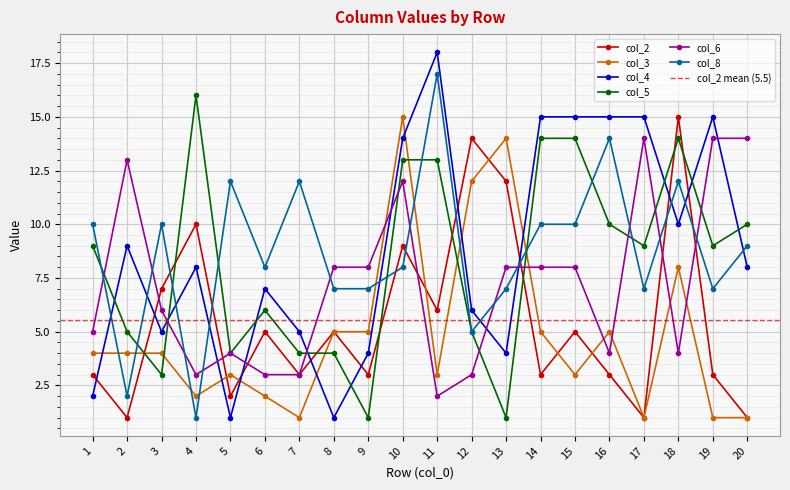

Which series ends up on top after the final intersection of col_2 and col_6?

col_6